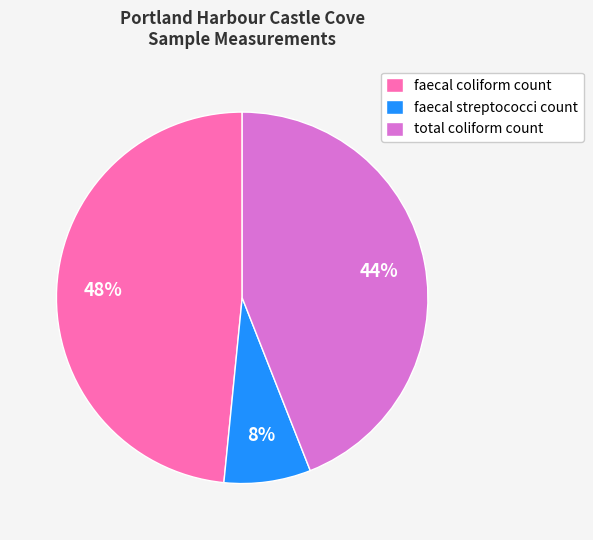

Which slice is the largest?

faecal coliform count